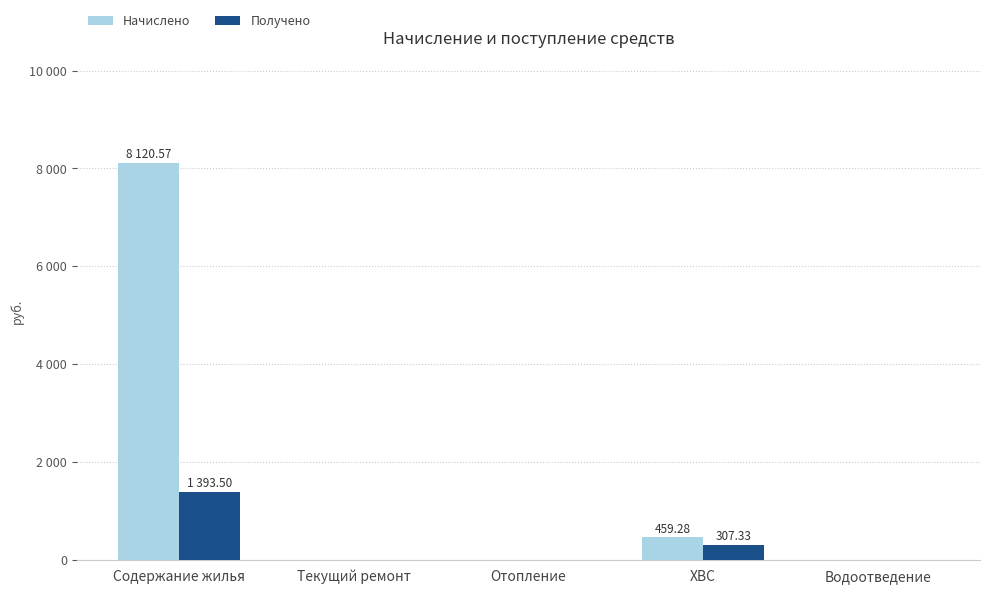

What are all the series names shown in the legend?

Начислено, Получено